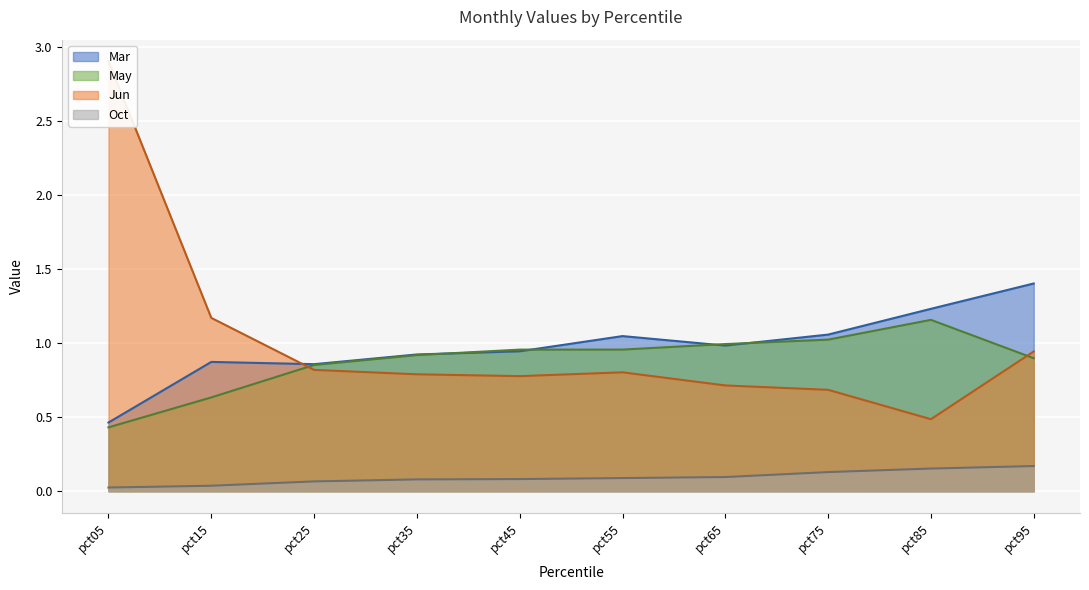

In Jun, how many points are higher than both neighbors (excluding endpoints)?

1